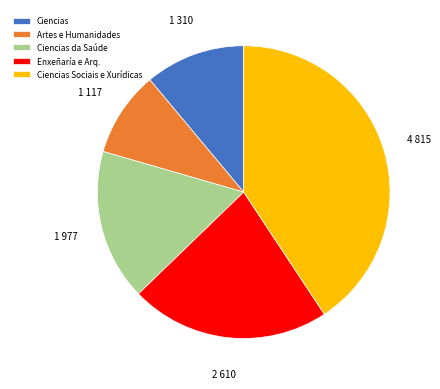

Is the sum of Enxeñaría e Arq. and Ciencias greater than half?

No